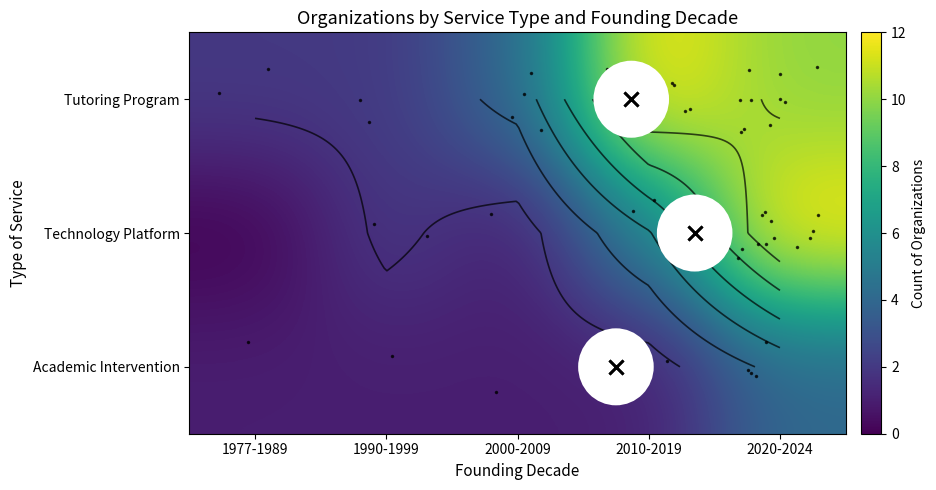

How many values in the row_0 series are below 4?

2